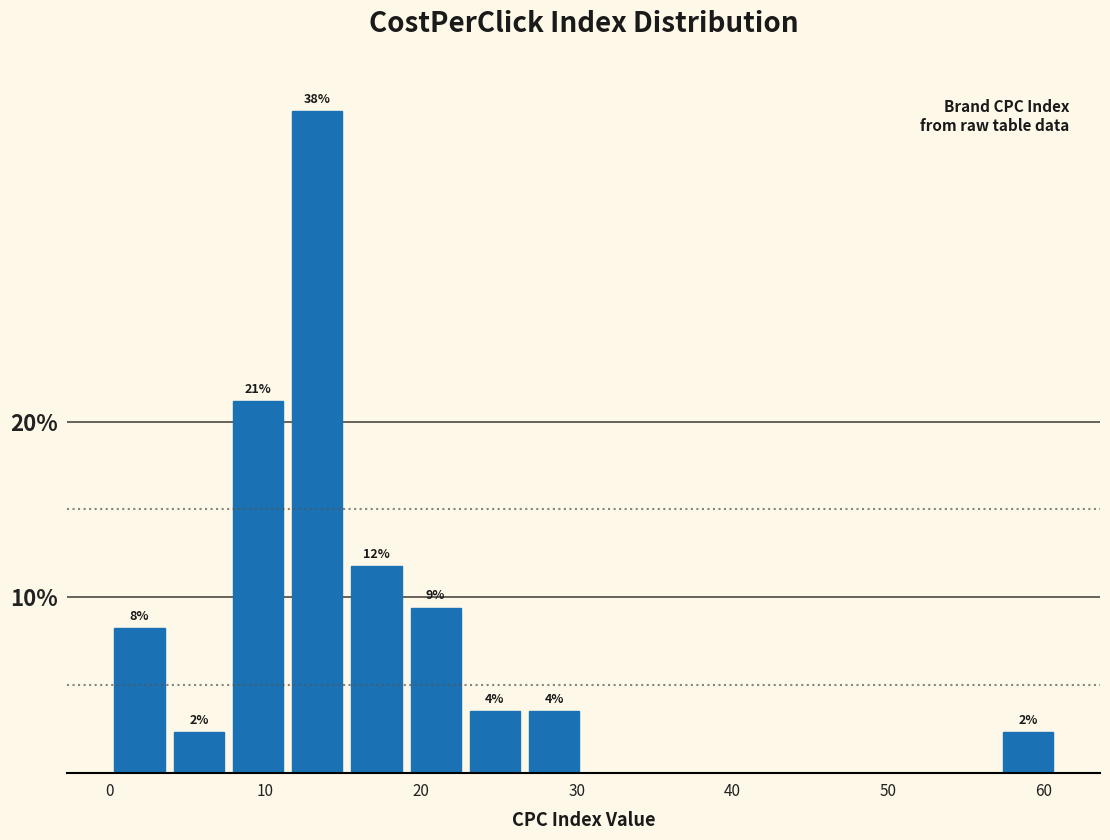

Around what value on the x-axis is the tallest bar? Give the approximate position of its centre, as read against the axis.

13